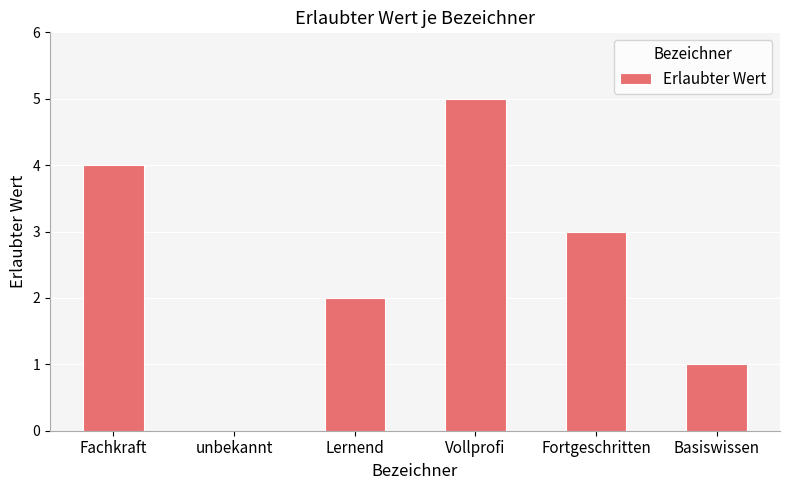

Read the value at Fortgeschritten.

3